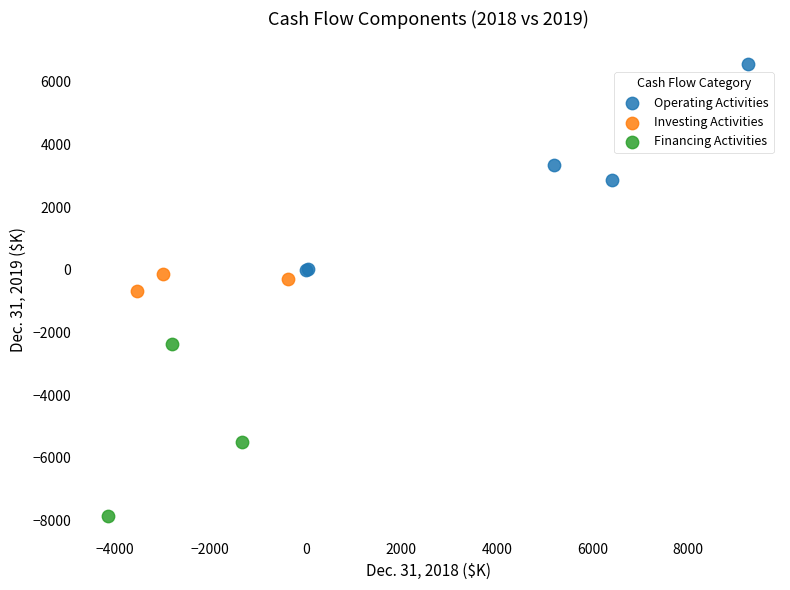

Which series contains the lowest Y value?

Financing Activities